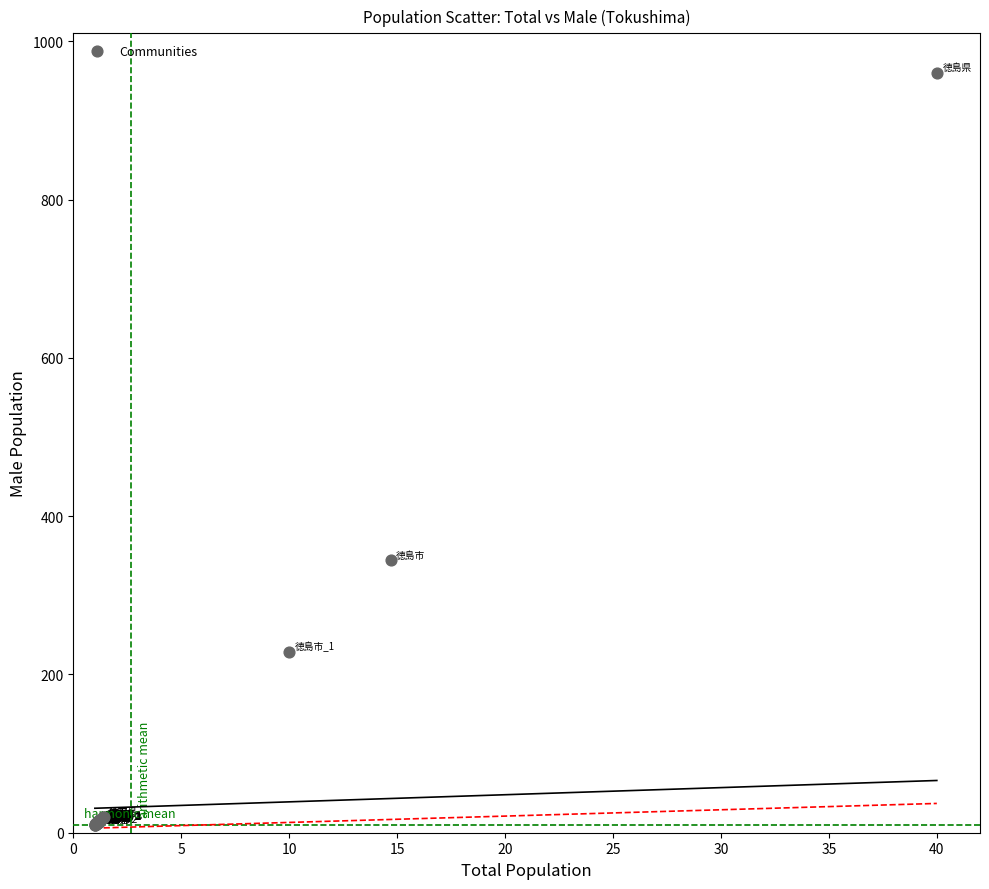

What Y value in the scatter plot is closest to 485?

344.0